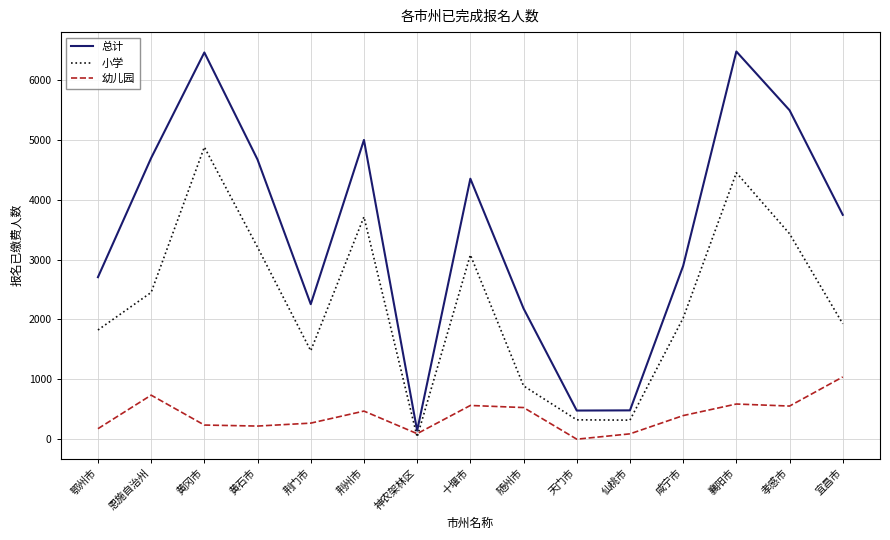

What is the total value across all series at 咸宁市?

5309